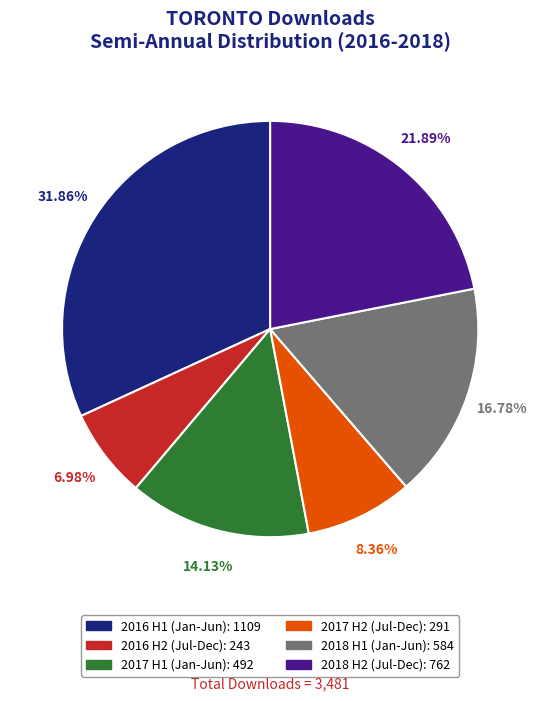

Does any single category account for the majority?

No